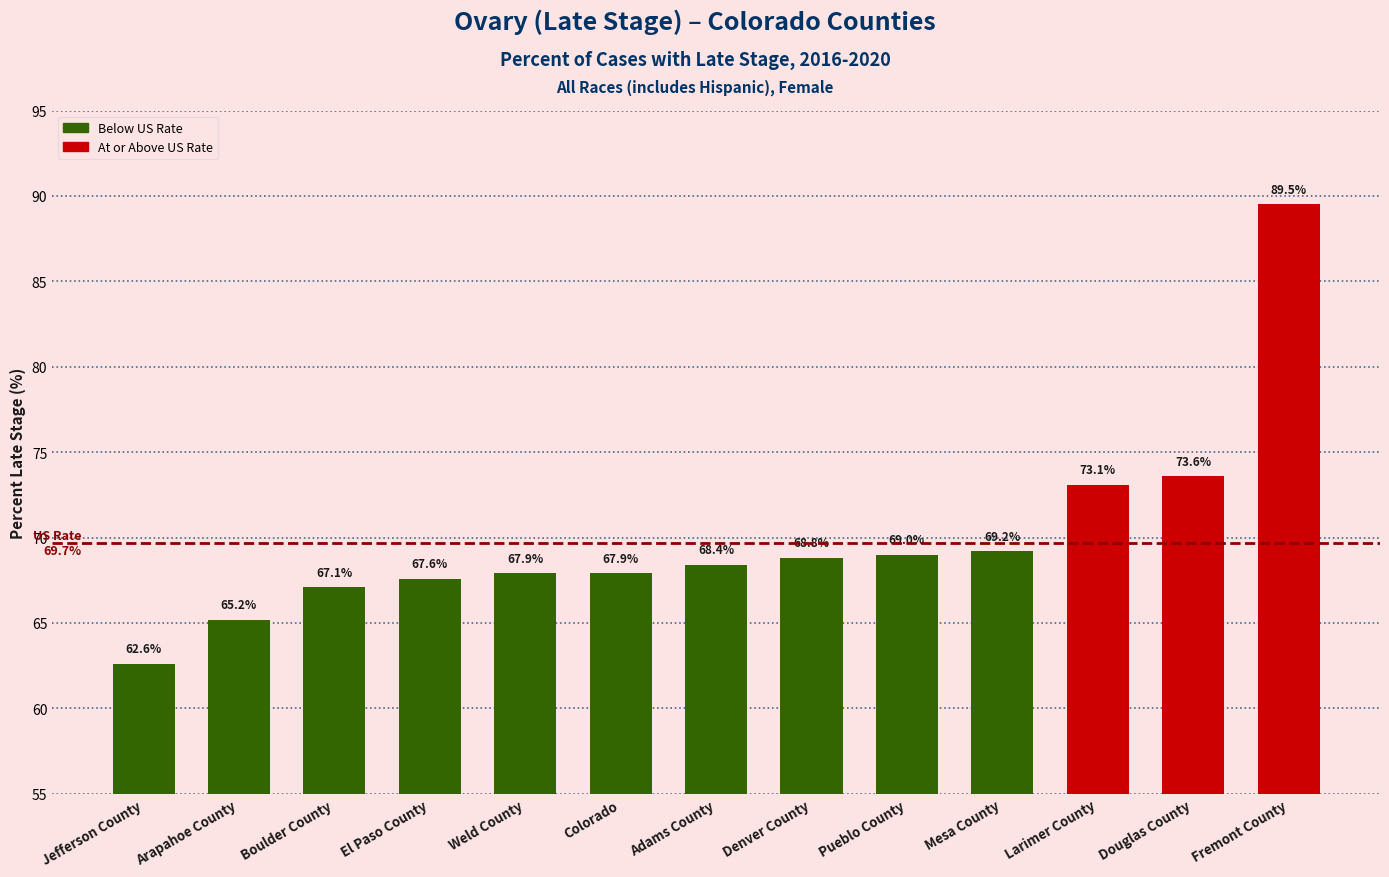

What is the maximum value shown in the chart?

89.5